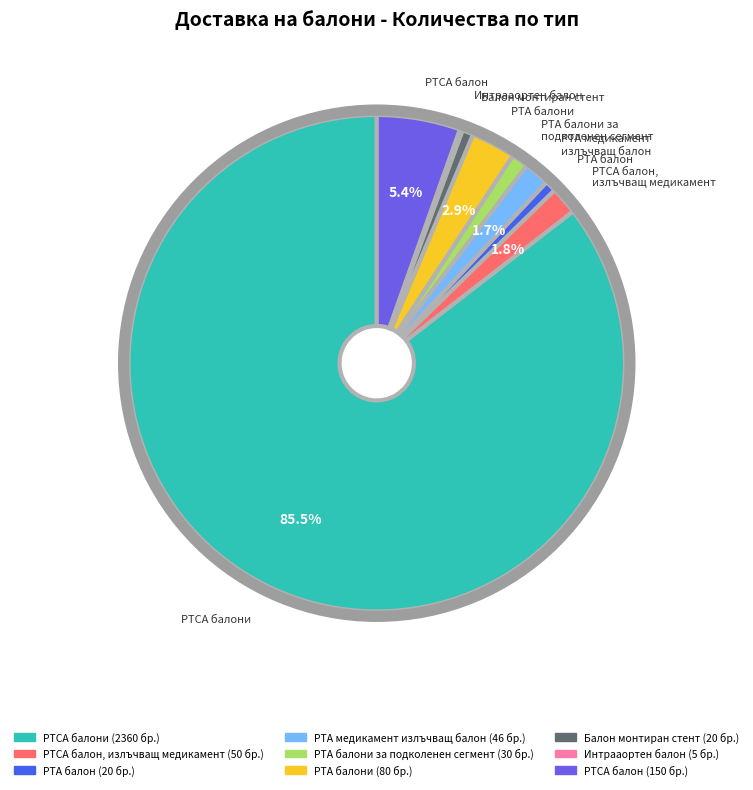

Is there any slice that represents more than half of the pie?

Yes